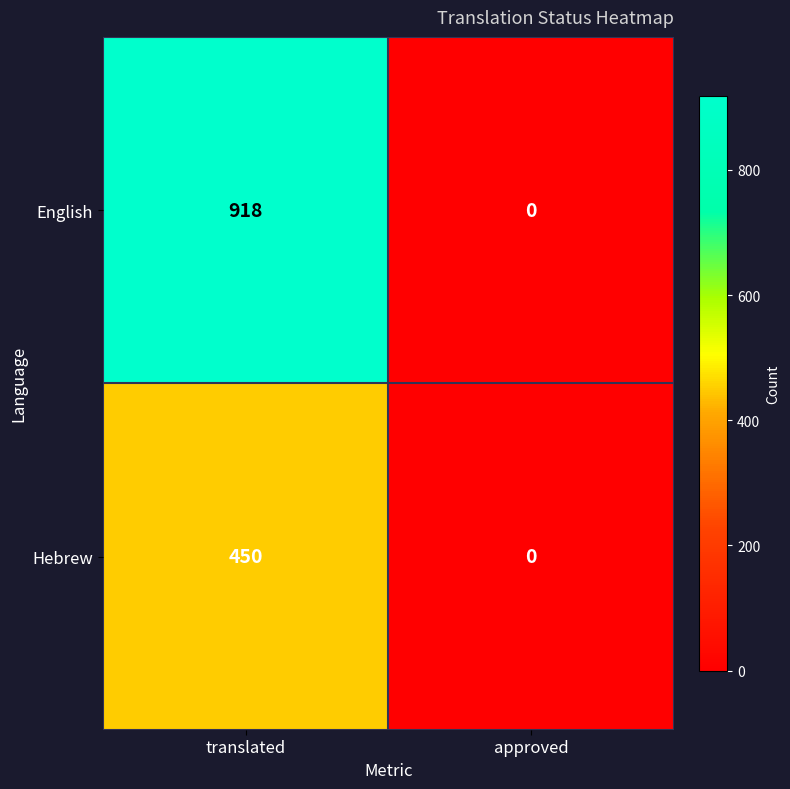

Rank the series by their average value, from highest to lowest.

English, Hebrew